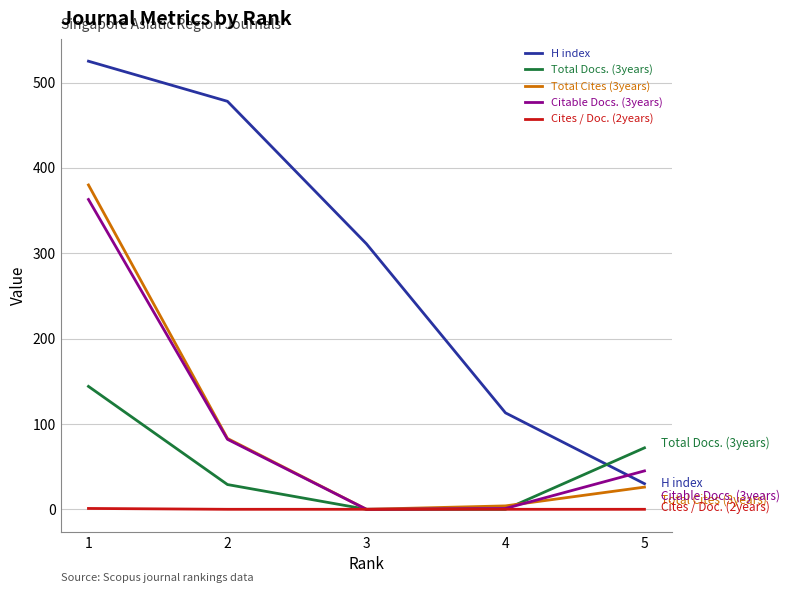

Does the chart display data point markers on the line(s)?

No